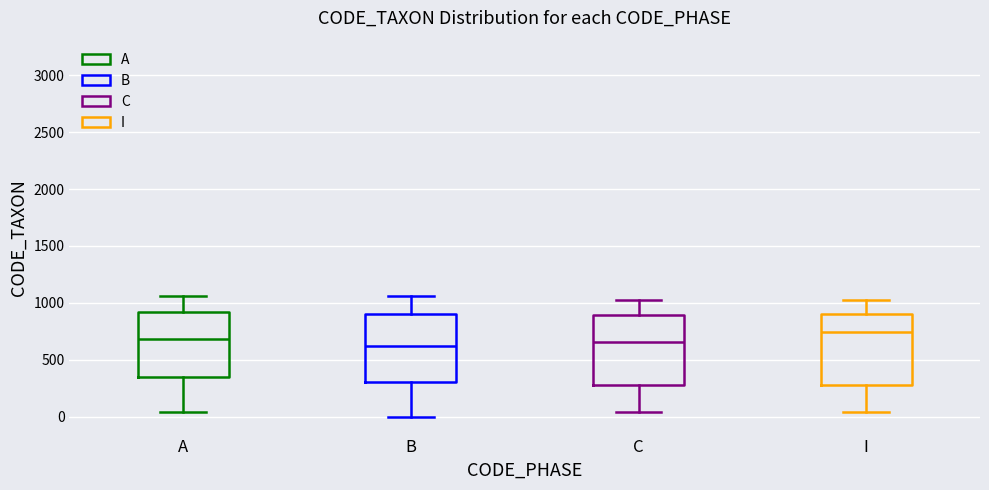

Reading left to right, read every box against the y-axis: the position of its median line, the range the box covers, and the ends of its whiskers. The values are not printed on the chart, so give them approximately, as read against the axis.

A: median 700, box 350 to 900, whiskers 50 to 1050
B: median 600, box 300 to 900, whiskers 0 to 1050
C: median 650, box 300 to 900, whiskers 50 to 1050
I: median 750, box 300 to 900, whiskers 50 to 1050